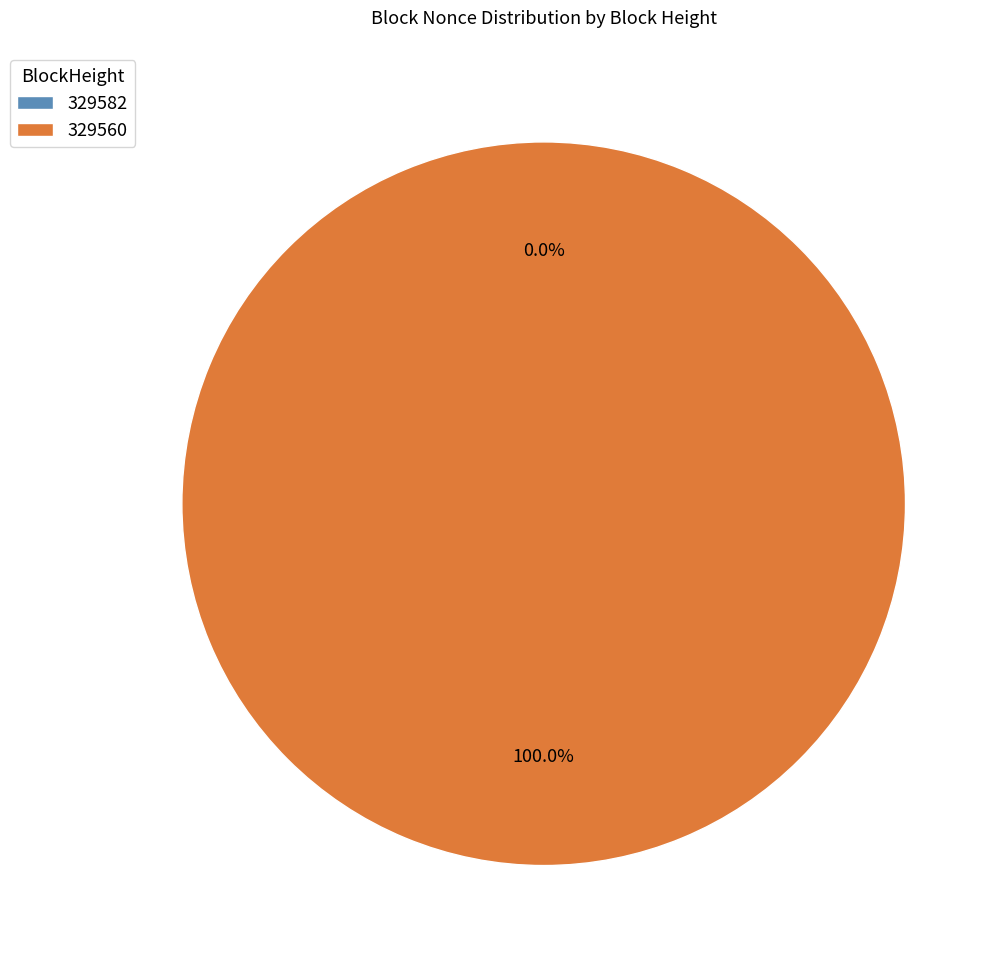

Which slice is the smallest?

329582